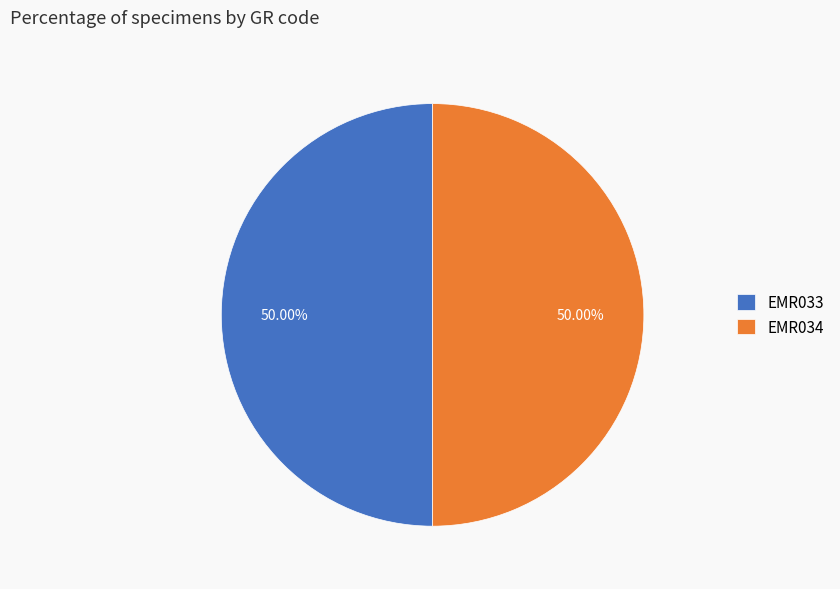

To the nearest percent, what percentage of the pie is EMR033?

50%